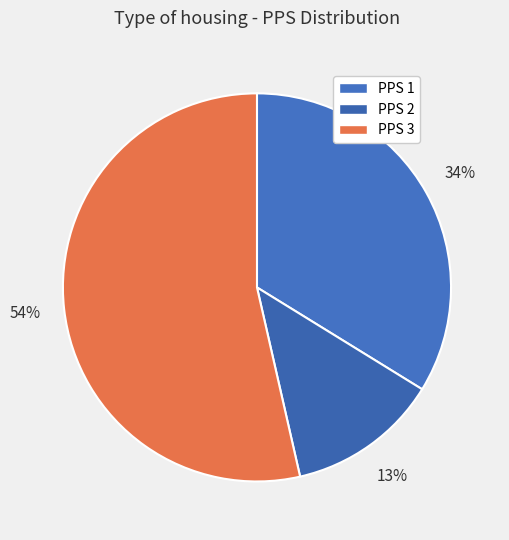

What is the largest slice in the pie chart?

PPS 3